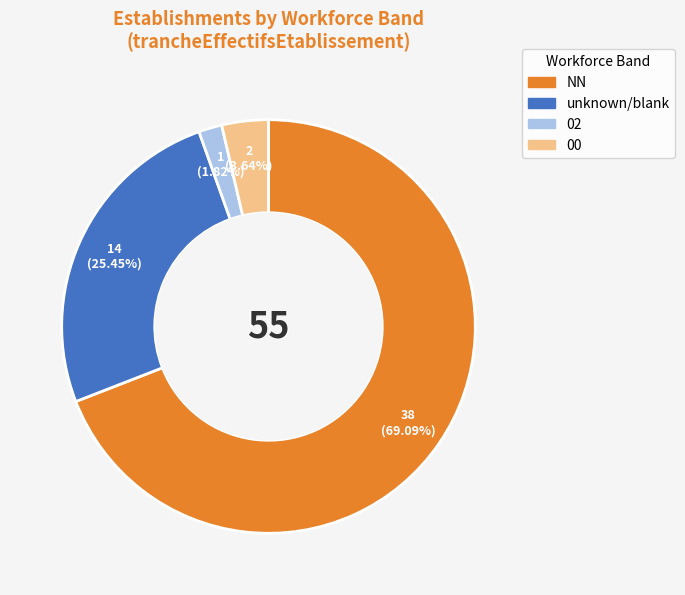

Approximately how many times larger is the value at 02 compared to 00?

0.5